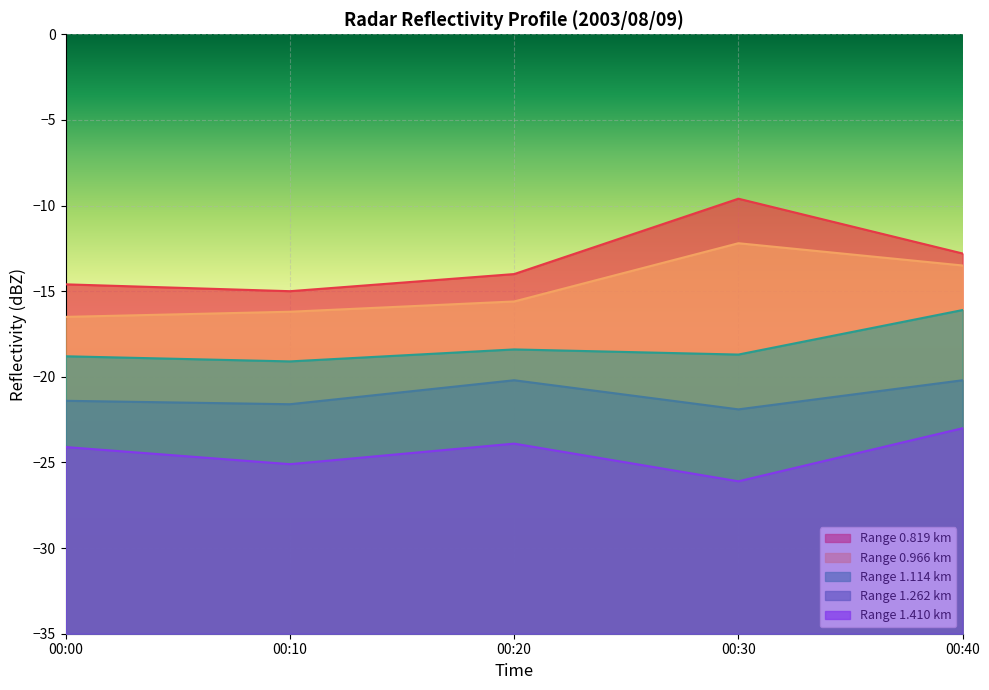

Reading left to right, extract all data points from this chart.

0.819: 00:00=-14.6	00:10=-15.0	00:20=-14.0	00:30=-9.6	00:40=-12.8
0.966: 00:00=-16.5	00:10=-16.2	00:20=-15.6	00:30=-12.2	00:40=-13.5
1.114: 00:00=-18.8	00:10=-19.1	00:20=-18.4	00:30=-18.7	00:40=-16.1
1.262: 00:00=-21.4	00:10=-21.6	00:20=-20.2	00:30=-21.9	00:40=-20.2
1.410: 00:00=-24.1	00:10=-25.1	00:20=-23.9	00:30=-26.1	00:40=-23.0